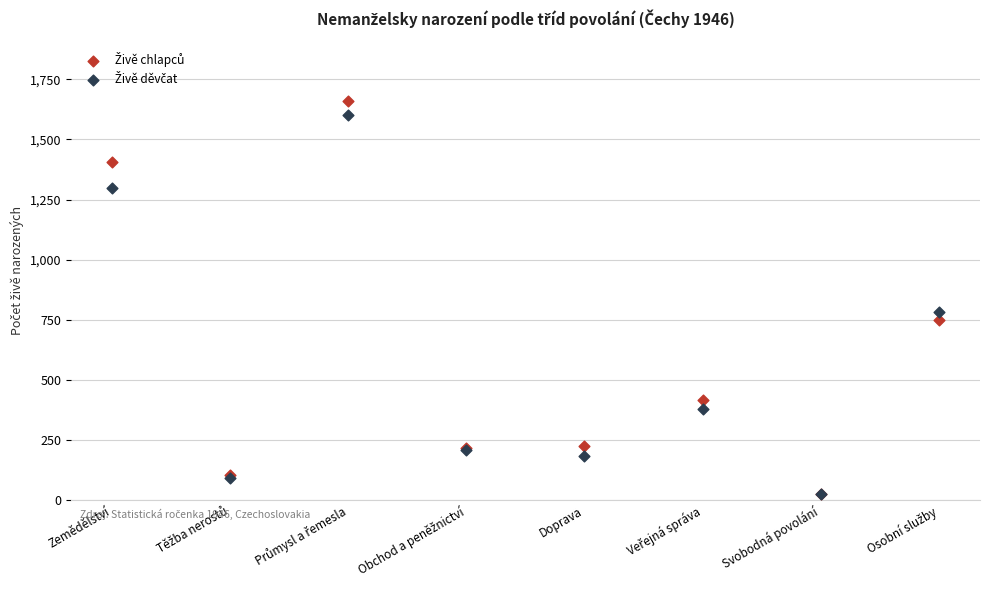

Across all series, what Y value is closest to 841?

781